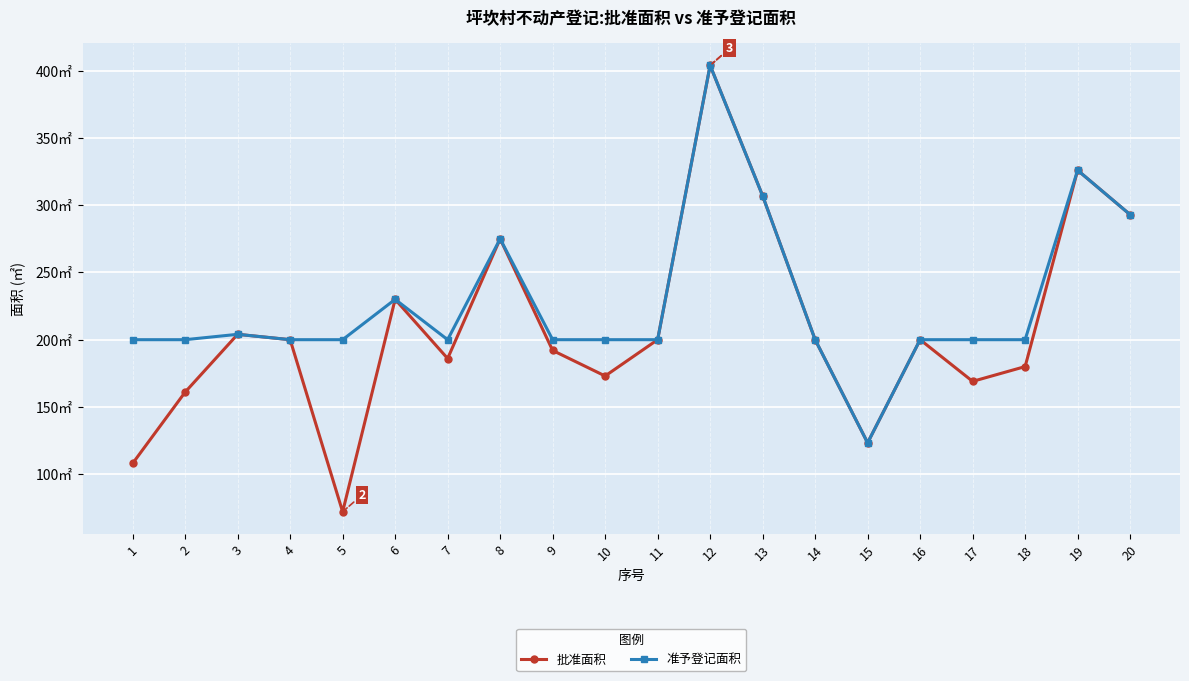

Reading right to left, extract all data points from this chart.

批准面积: 20=293.0	19=326.0	18=180.0	17=169.0	16=200.0	15=123.3	14=200.0	13=307.0	12=404.0	11=200.0	10=173.0	9=192.0	8=275.0	7=186.0	6=230.0	5=72.0	4=200.0	3=204.0	2=161.0	1=108.0
准予登记面积: 20=293.0	19=326.0	18=200.0	17=200.0	16=200.0	15=123.3	14=200.0	13=307.0	12=404.0	11=200.0	10=200.0	9=200.0	8=275.0	7=200.0	6=230.0	5=200.0	4=200.0	3=204.0	2=200.0	1=200.0